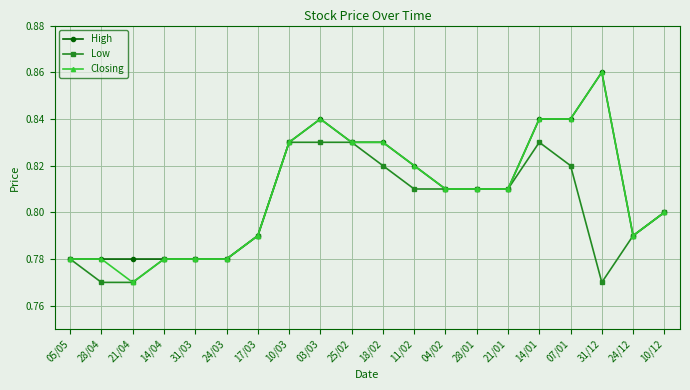

What is the sum of all High values?

16.2